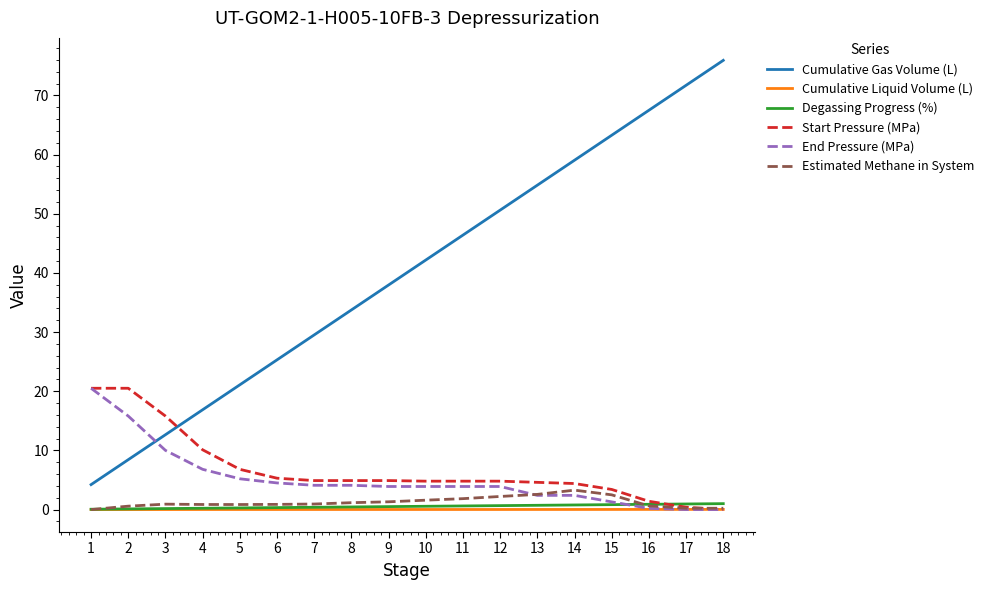

What is the greatest value displayed?

75.9